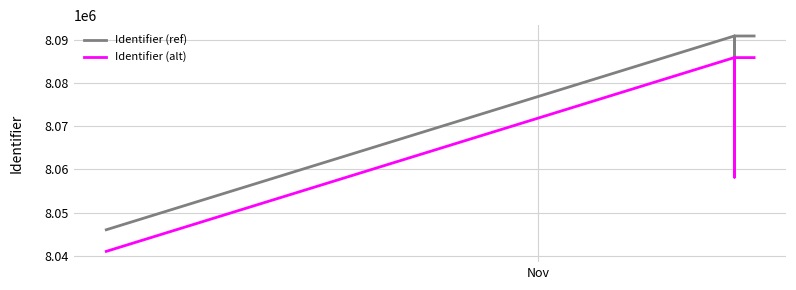

What are all the series names shown in the legend?

Identifier (ref), Identifier (alt)